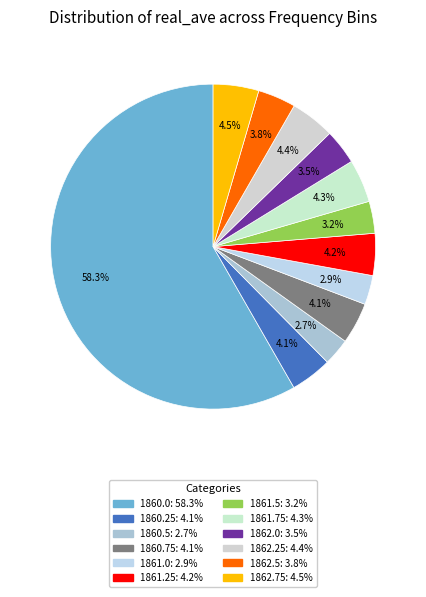

Count the number of slices in the pie.

12